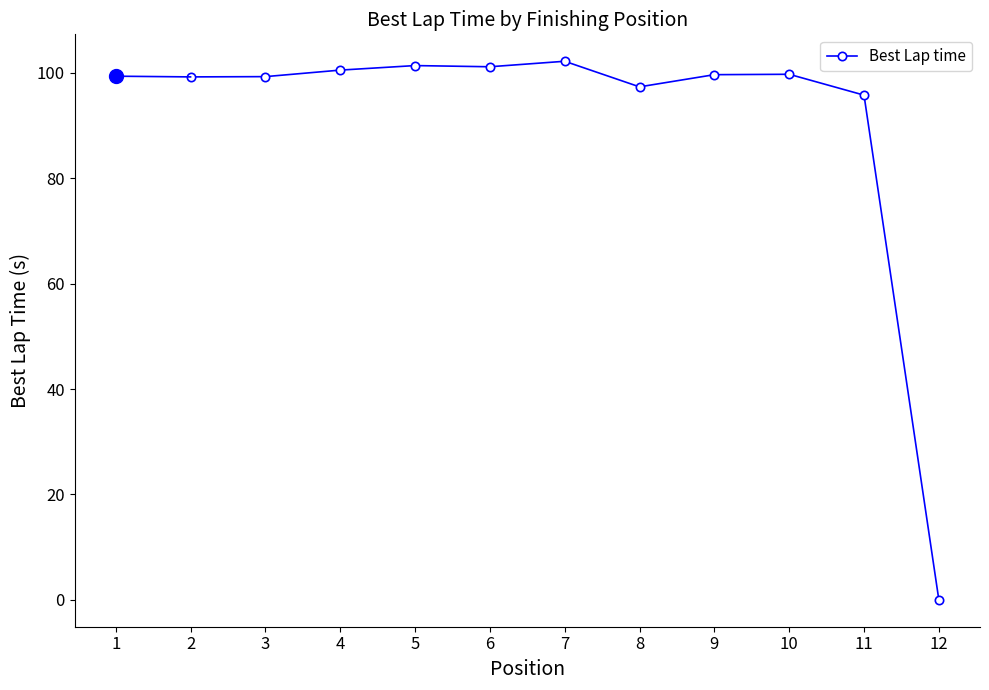

What is the value of the 1st point from the left?

99.2